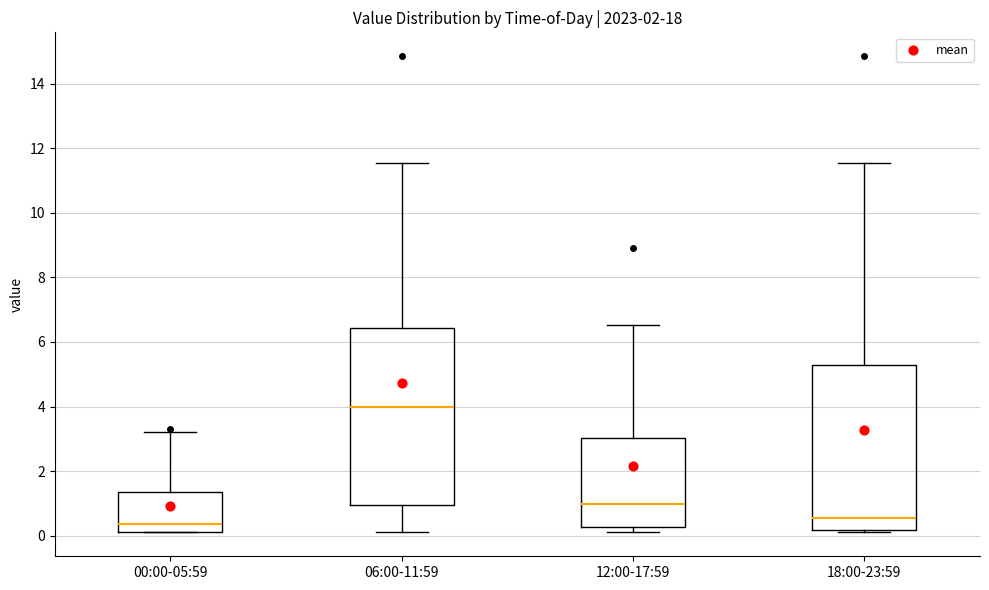

Where does the upper whisker of the box for 06:00-11:59 end on the y-axis? The values are not printed on the chart, so give them approximately, as read against the axis.

11.6